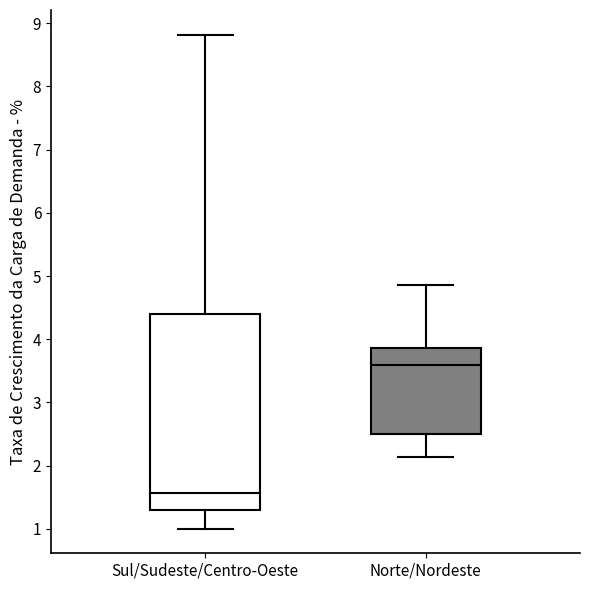

Which box is the tallest, from its lower edge to its upper edge?

Sul/Sudeste/Centro-Oeste